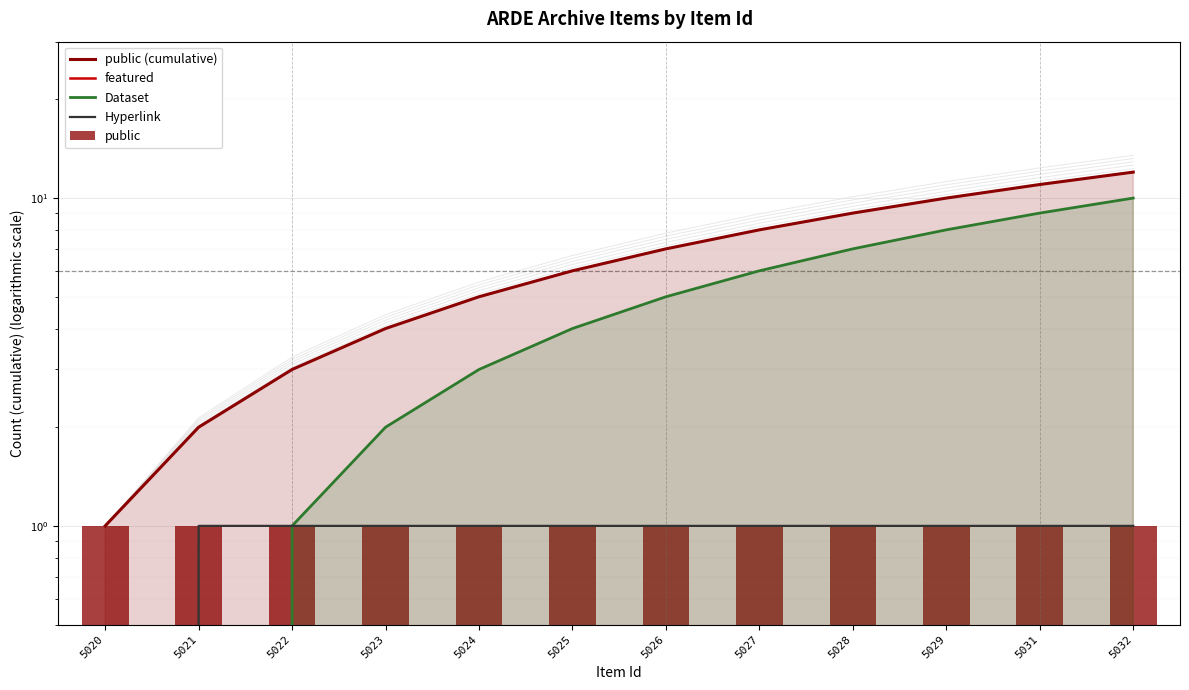

What is the difference between the highest and lowest values at 5028?

9